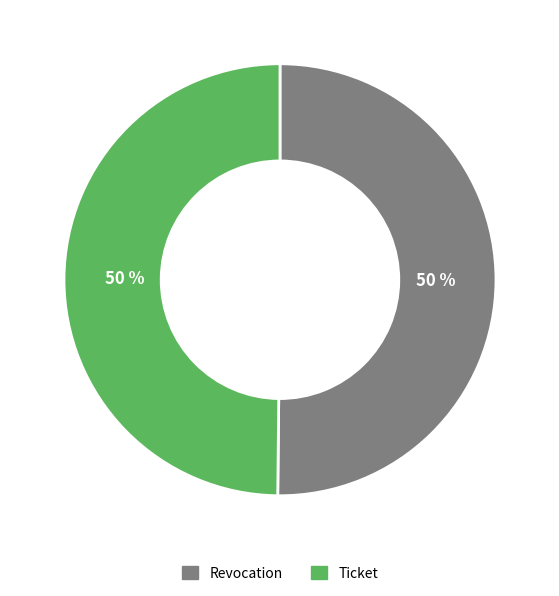

Combined, do Ticket and Revocation account for over 50%?

Yes